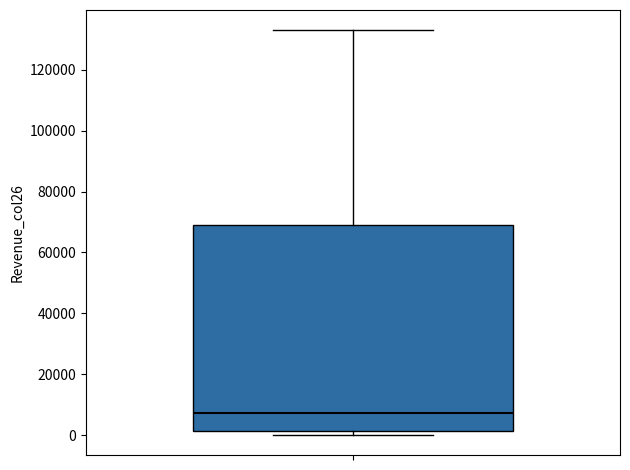

Read this box plot against the y-axis: the position of the median line, the range covered by the box, and the ends of both whiskers. The values are not printed on the chart, so give them approximately, as read against the axis.

median 8000, box 2000 to 70000, whiskers 0 to 132000